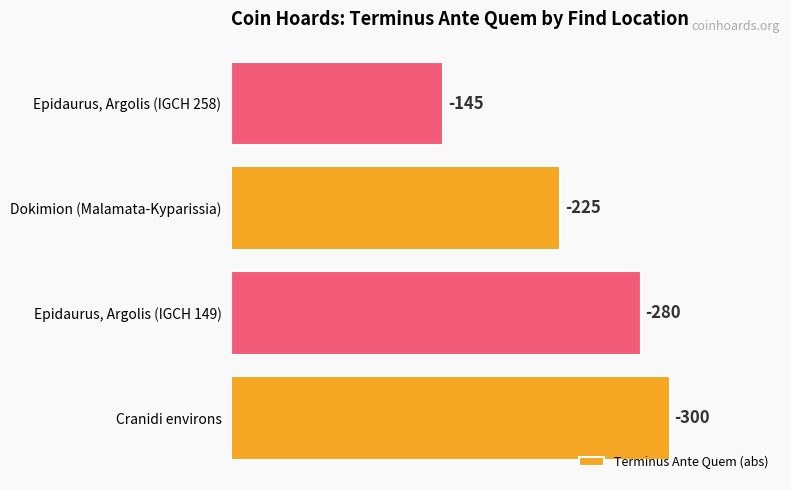

Are the bars horizontal?

Yes